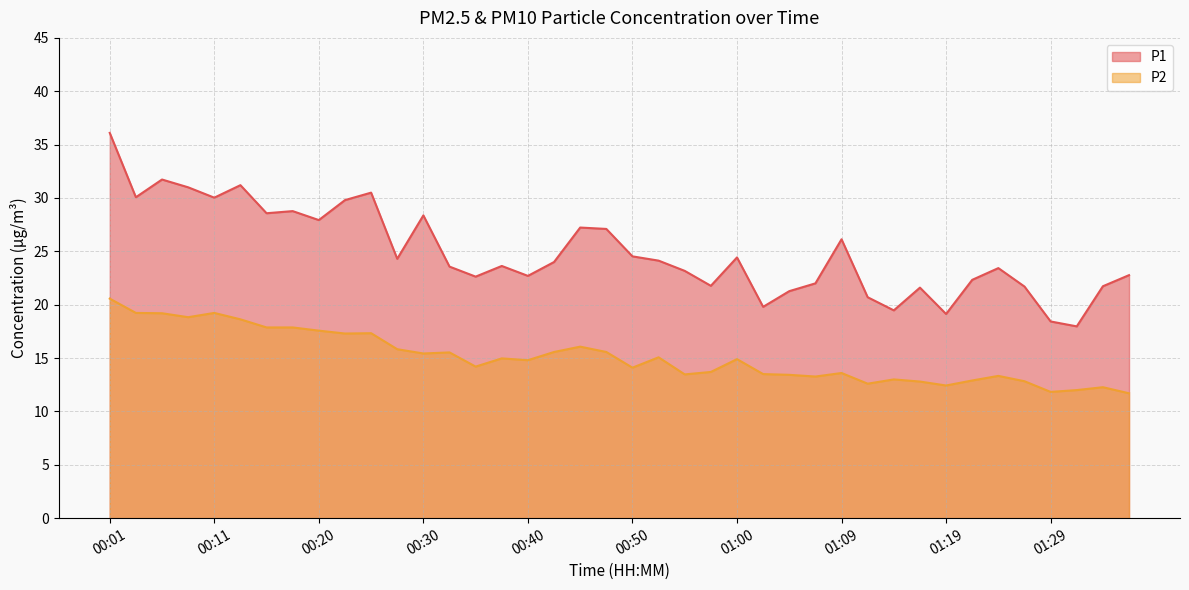

How many data points in P1 are less than 24?

20